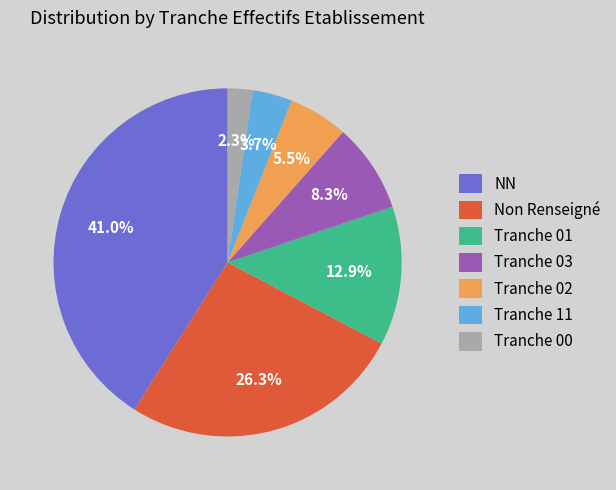

Which slice is the smallest?

Tranche 00